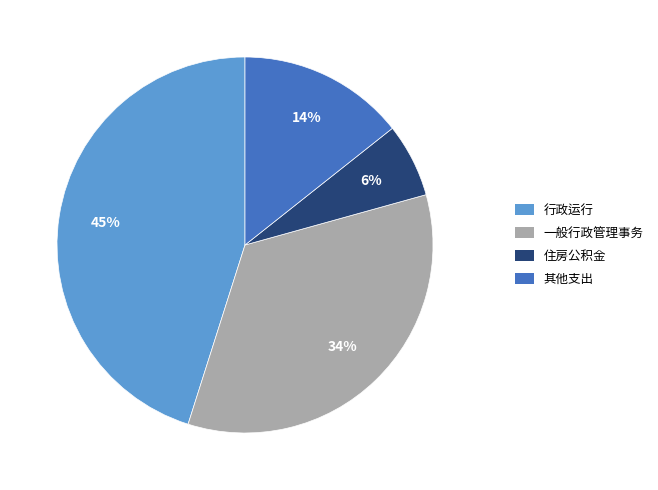

Which slice is the smallest?

住房公积金